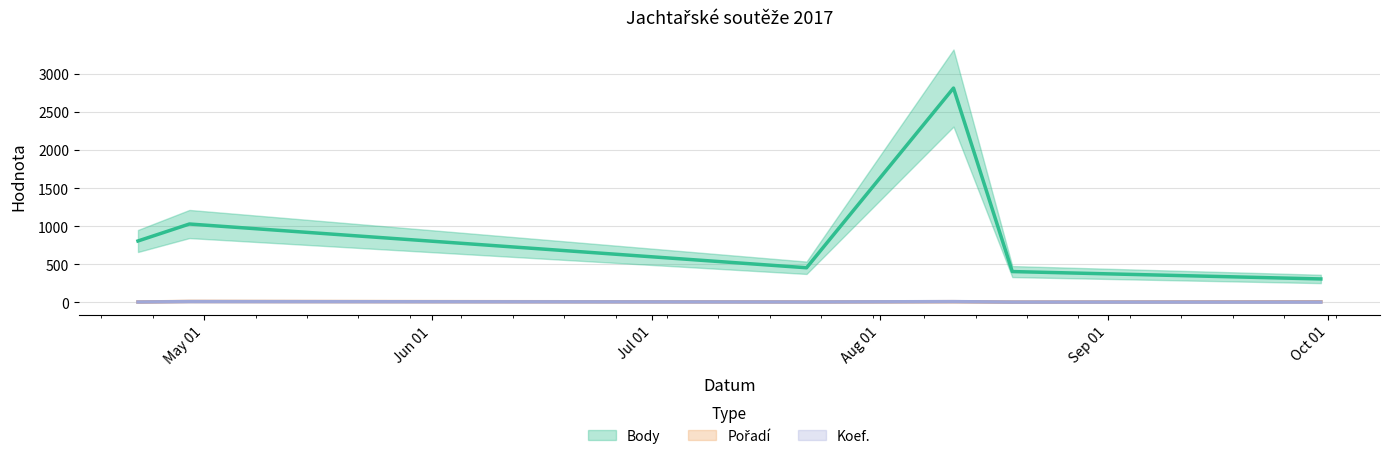

Count the Koef. values in the range 1 to 7.

6